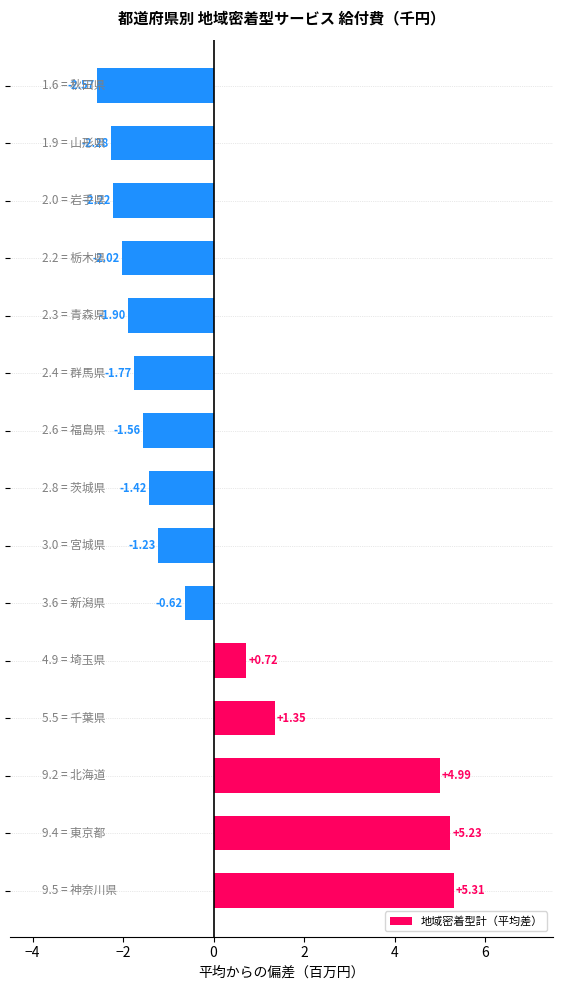

How many bars are there in total?

15